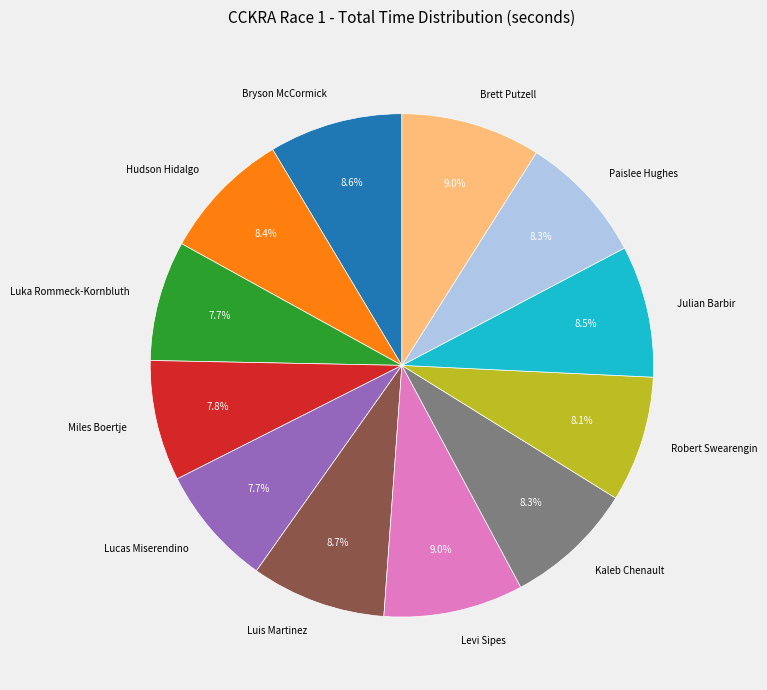

Approximately how many times larger is the value at Luis Martinez compared to Miles Boertje?

1.1